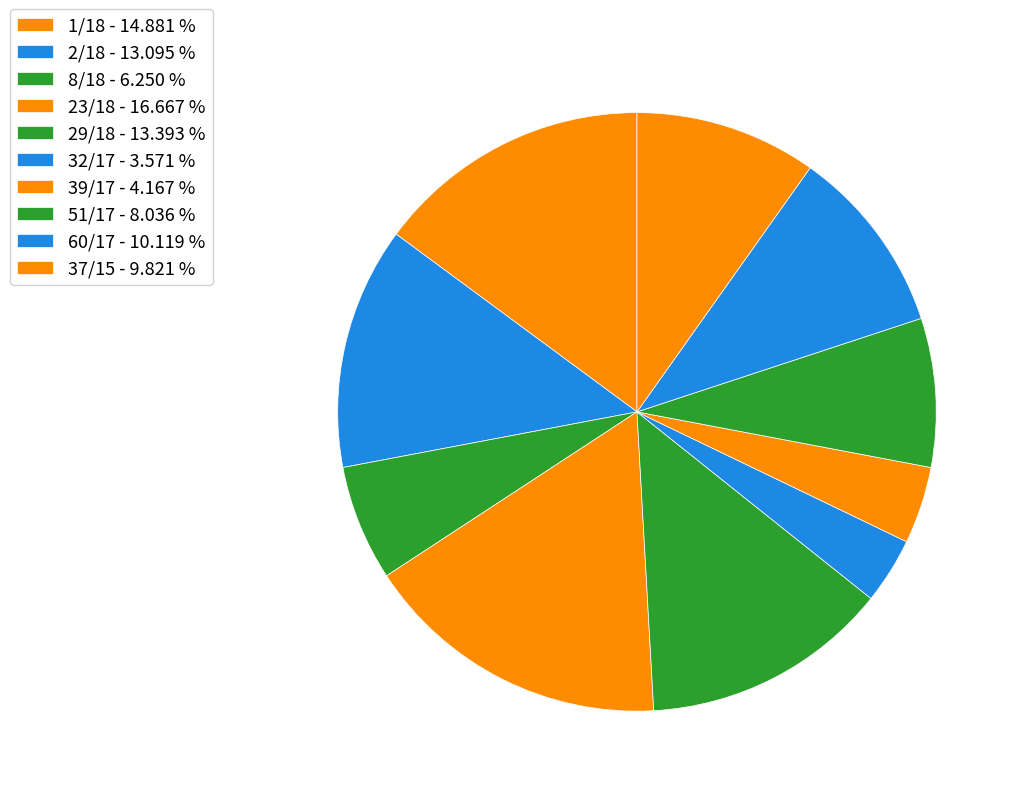

Is it true that 1/18 is 15% of the pie?

True